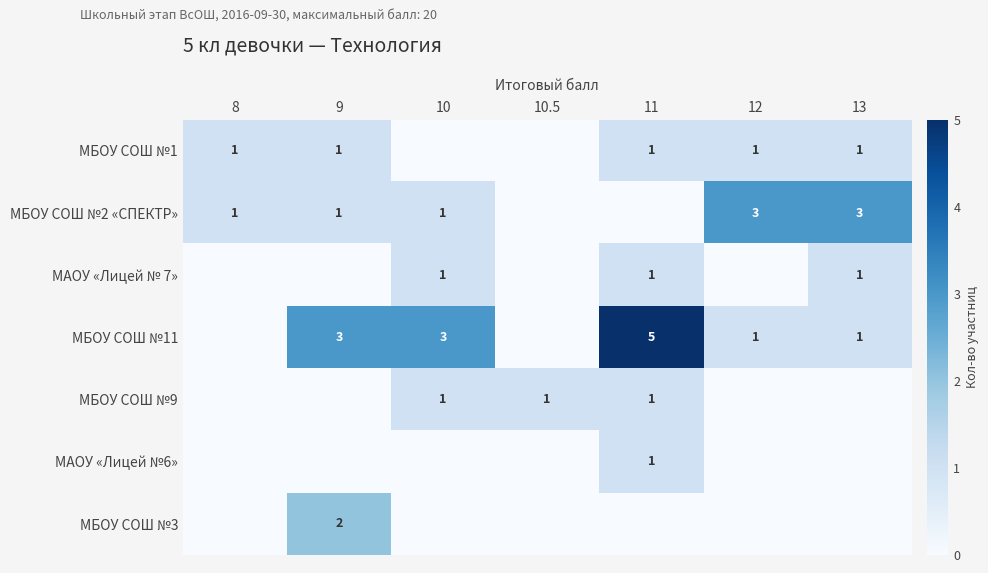

What is the difference between the highest and lowest values at 10?

3